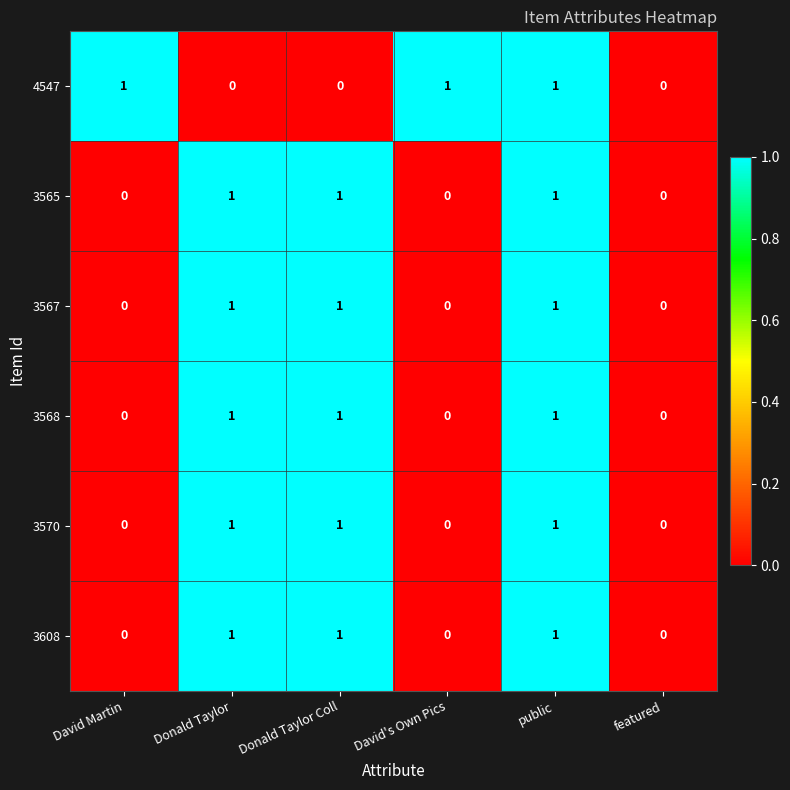

At which category is the sum across all series the highest?

public